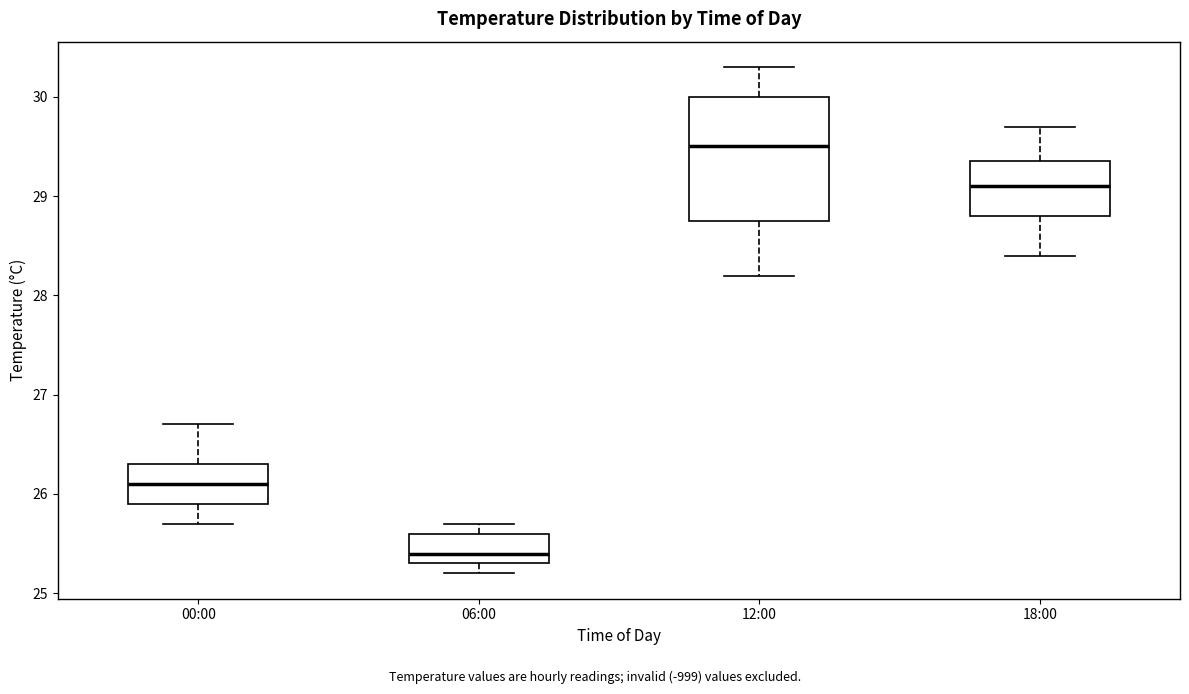

Which box has the highest median line?

12:00